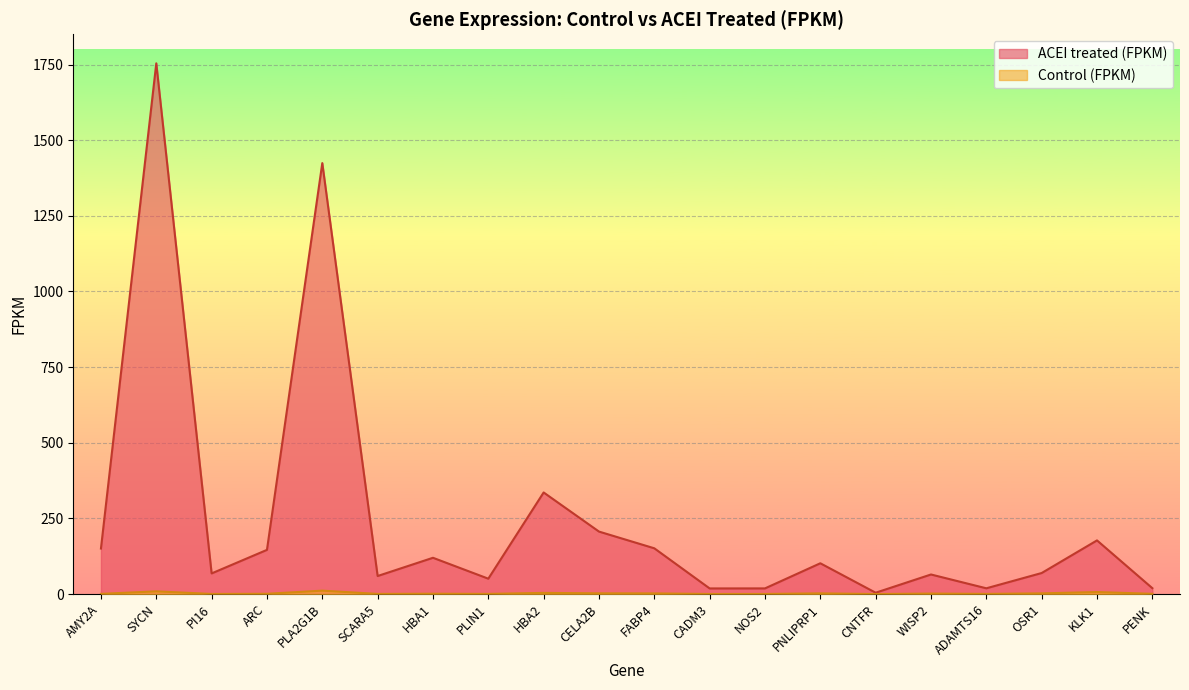

At how many categories does at least one series exceed 709?

2